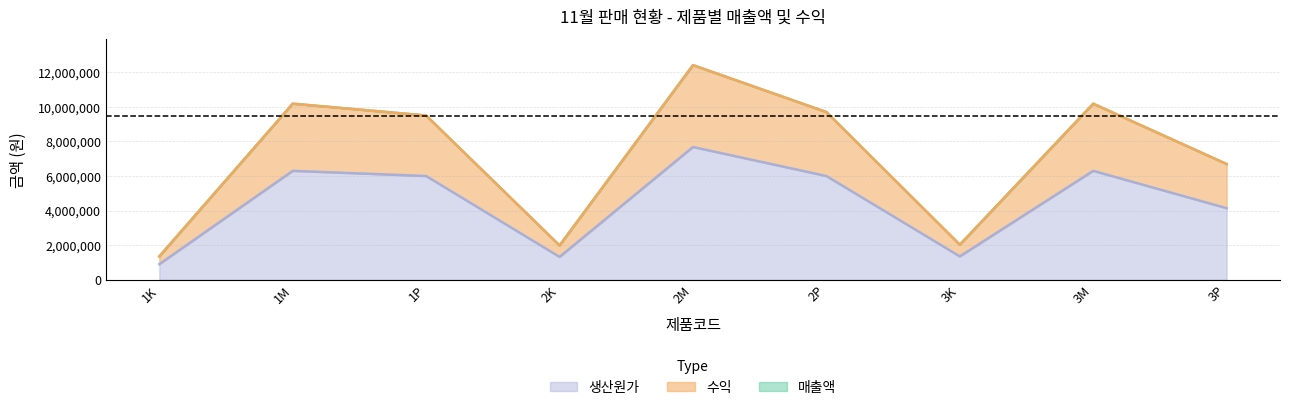

At how many categories does at least one series exceed 11445171?

1